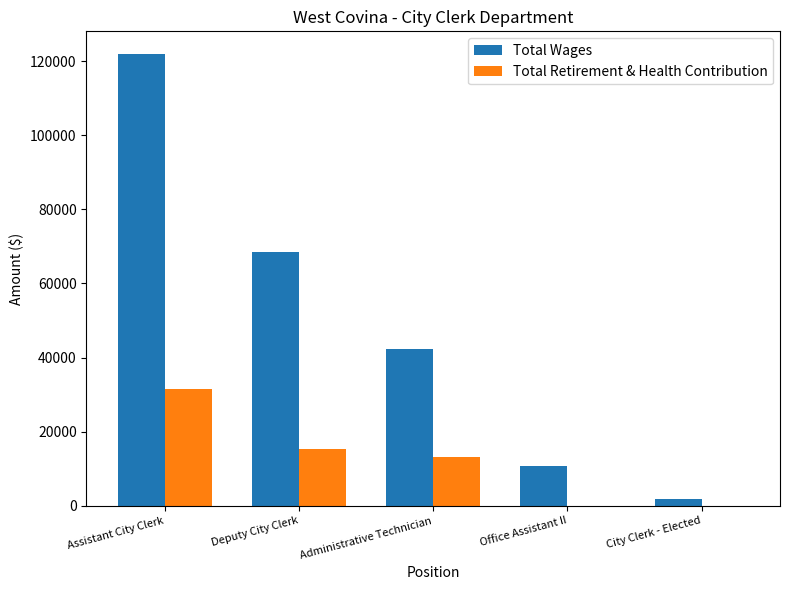

What is the difference between the Total Wages values at Assistant City Clerk and Office Assistant II?

111111